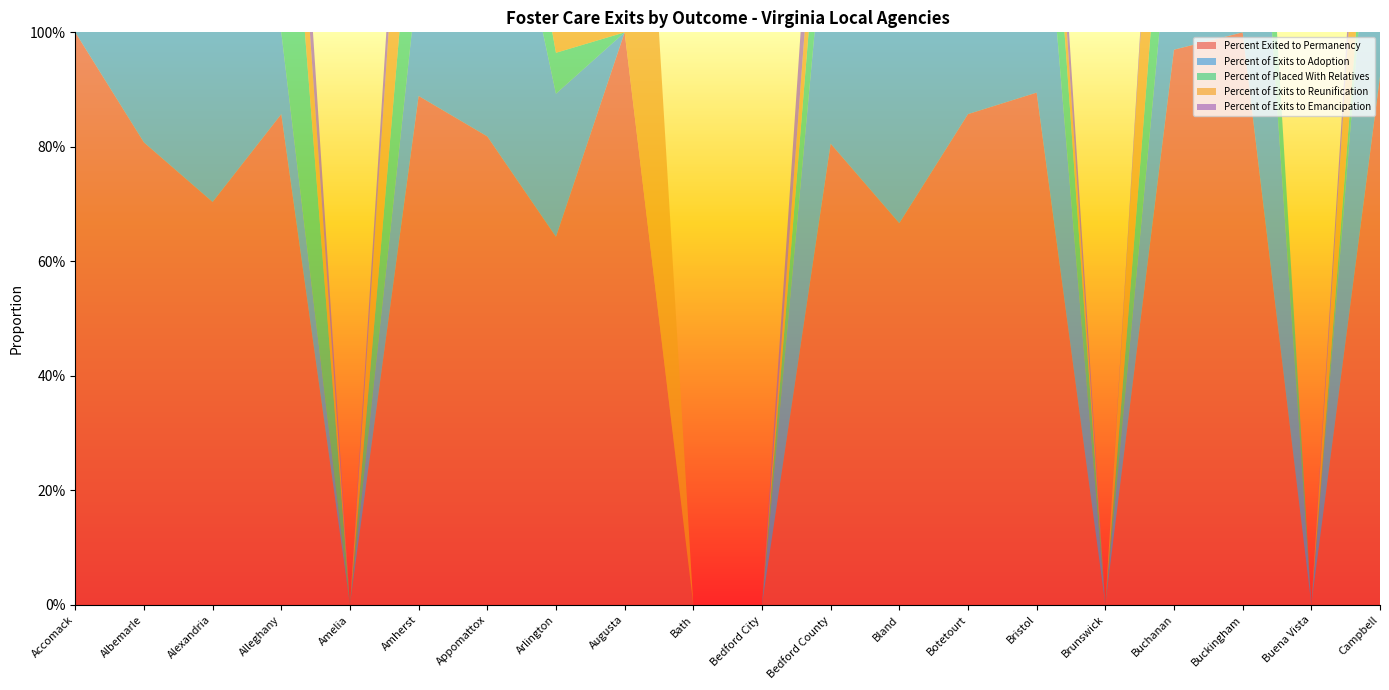

Reading left to right, list all the values displayed in this chart.

Percent Exited to Permanency: 1.0	0.8	0.7	0.9	0.0	0.9	0.8	0.6	1.0	0.0	0.0	0.8	0.7	0.9	0.9	0.0	1.0	1.0	0.0	0.9
Percent of Exits to Adoption: 0.8	0.6	0.5	0.1	0.0	0.2	0.6	0.2	0.0	0.0	0.0	0.5	0.3	0.4	0.5	0.0	0.3	0.8	0.0	0.5
Percent of Placed With Relatives: 0.2	0.0	0.1	0.5	0.0	0.3	0.2	0.1	0.0	0.0	0.0	0.2	0.3	0.1	0.3	0.0	0.2	0.2	0.0	0.1
Percent of Exits to Reunification: 0.0	0.2	0.1	0.2	0.0	0.4	0.0	0.3	1.0	0.0	0.0	0.1	0.0	0.3	0.1	0.0	0.4	0.0	0.0	0.3
Percent of Exits to Emancipation: 0.0	0.2	0.3	0.1	0.0	0.1	0.2	0.3	0.0	0.0	0.0	0.2	0.3	0.0	0.1	0.0	0.0	0.0	0.0	0.1